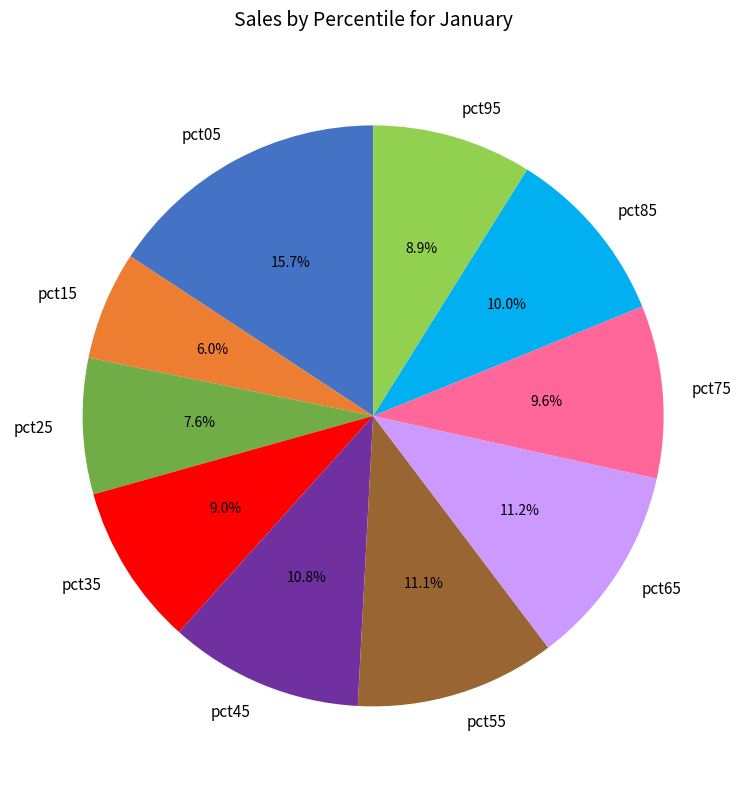

Does pct15 account for over 50% of the chart?

No